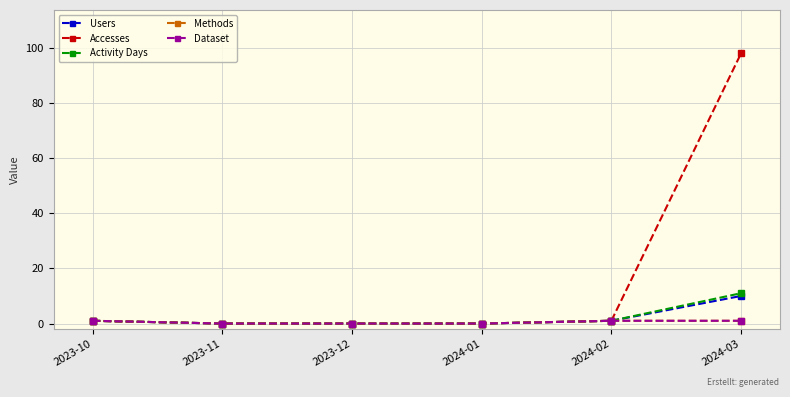

Is this an area chart (filled region under the line)?

No